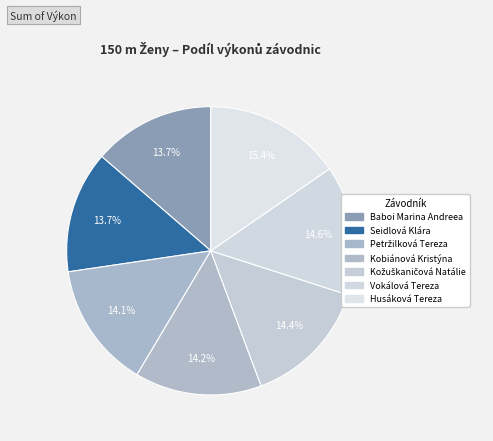

To the nearest percent, what is the difference between the largest and smallest slice percentages?

2%